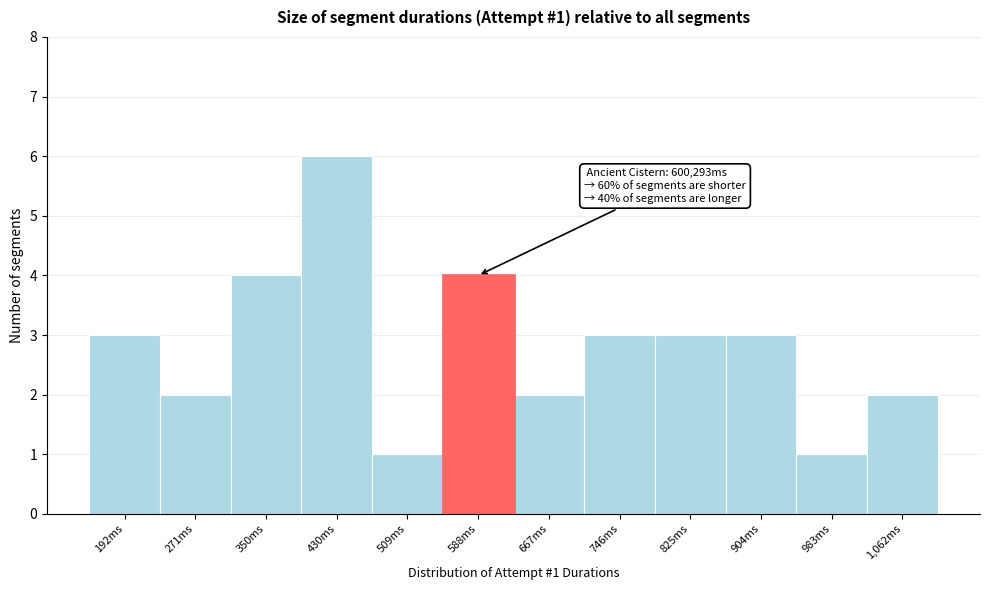

Reading left to right, transcribe all the data shown in this chart.

3	2	4	6	1	4	2	3	3	3	1	2